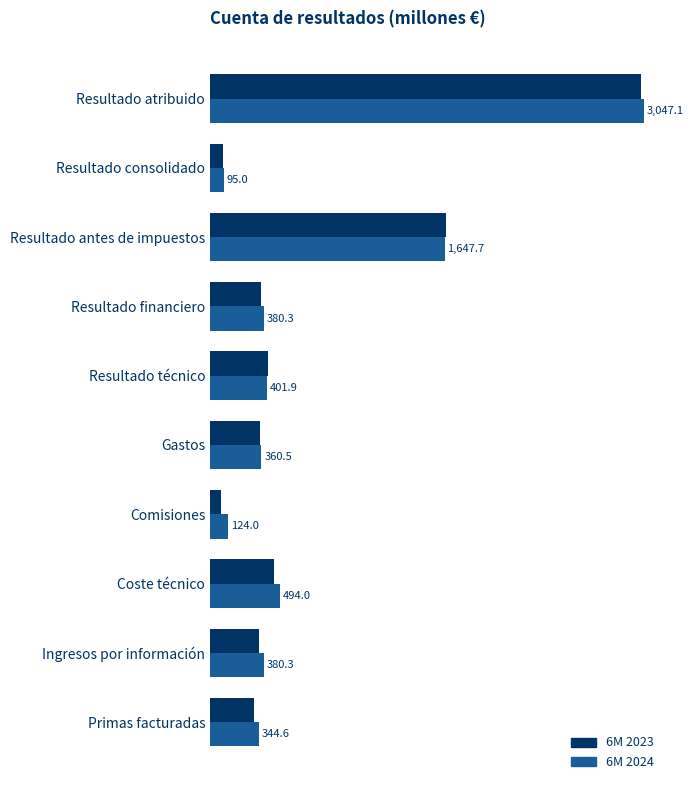

Between Primas facturadas and Resultado financiero, which series saw the biggest shift?

6M 2023